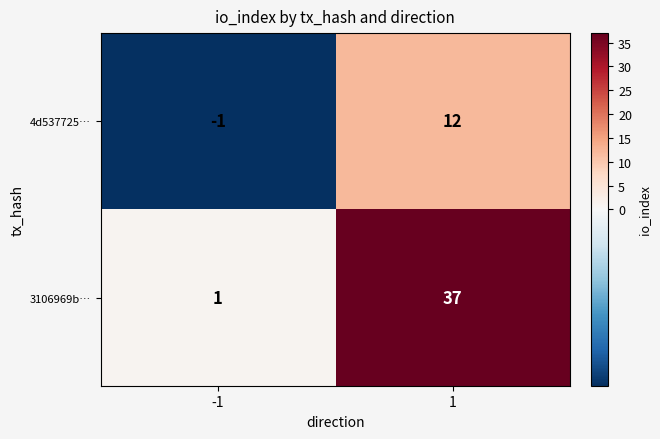

What is the difference between the maximum and minimum values in the 3106969b… series?

36